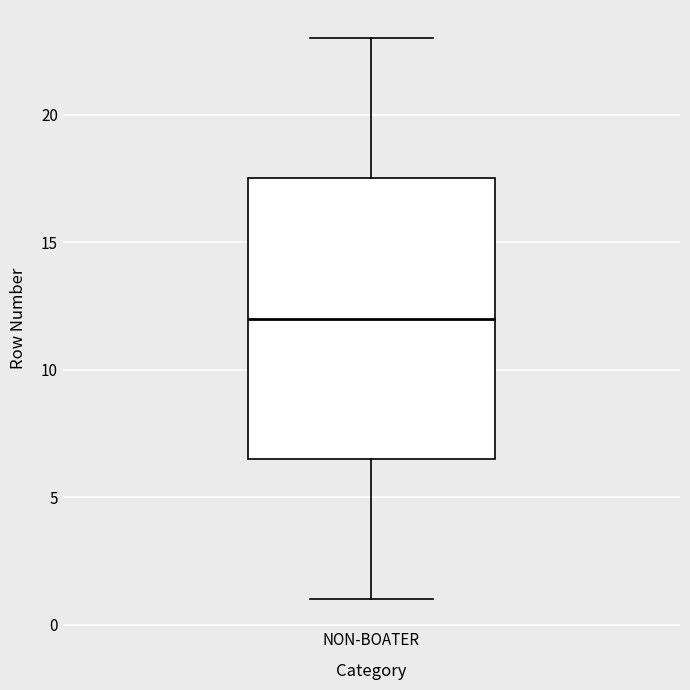

Read this box plot against the y-axis: the position of the median line, the range covered by the box, and the ends of both whiskers. The values are not printed on the chart, so give them approximately, as read against the axis.

median 12.0, box 6.5 to 17.5, whiskers 1.0 to 23.0